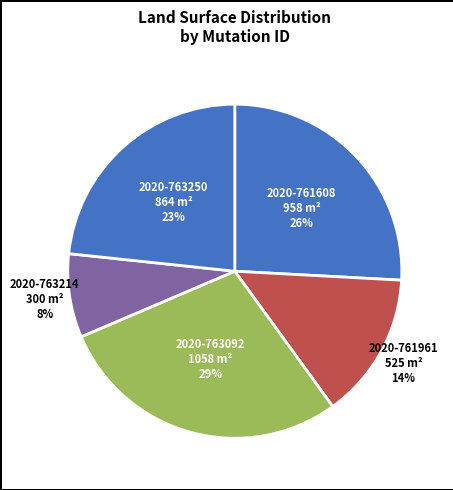

How many segments does this pie chart have?

5